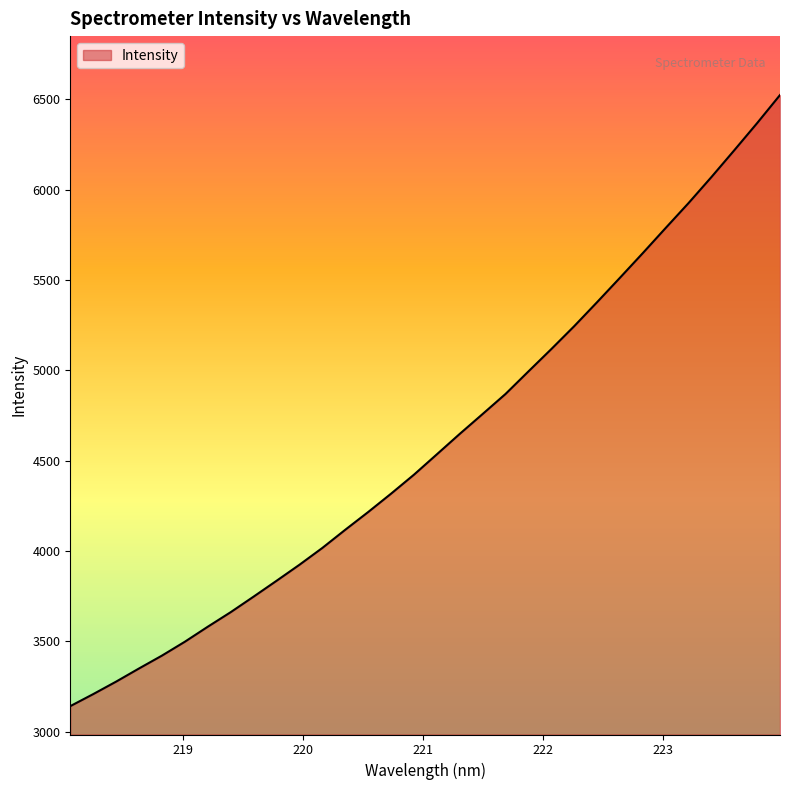

What is the smallest value displayed?

3141.2